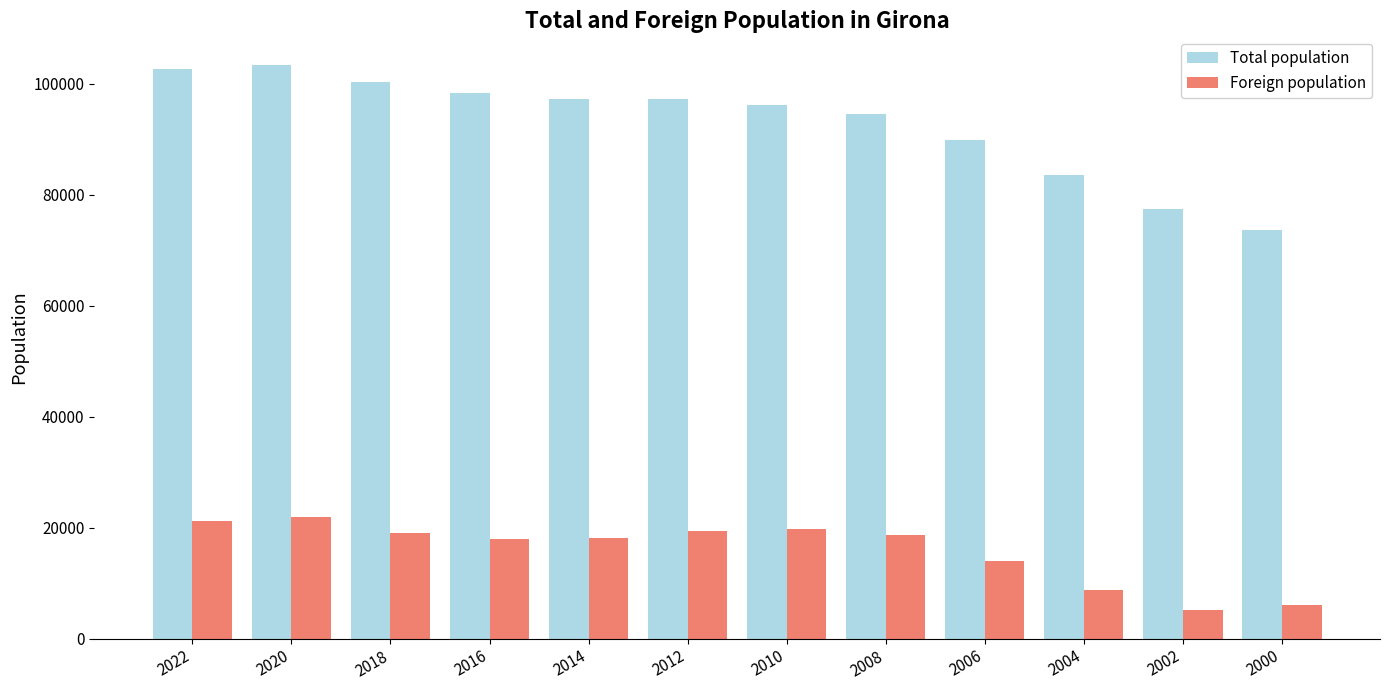

Which series has the largest range (max minus min)?

Total population